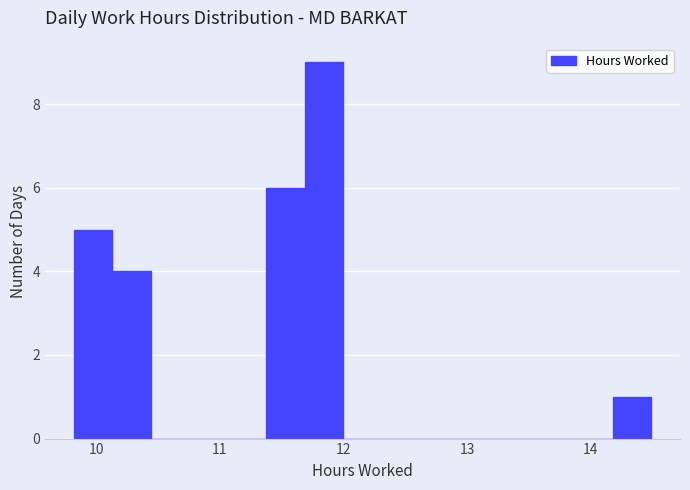

Read against the x-axis, roughly where is the centre of the tallest bar?

11.8